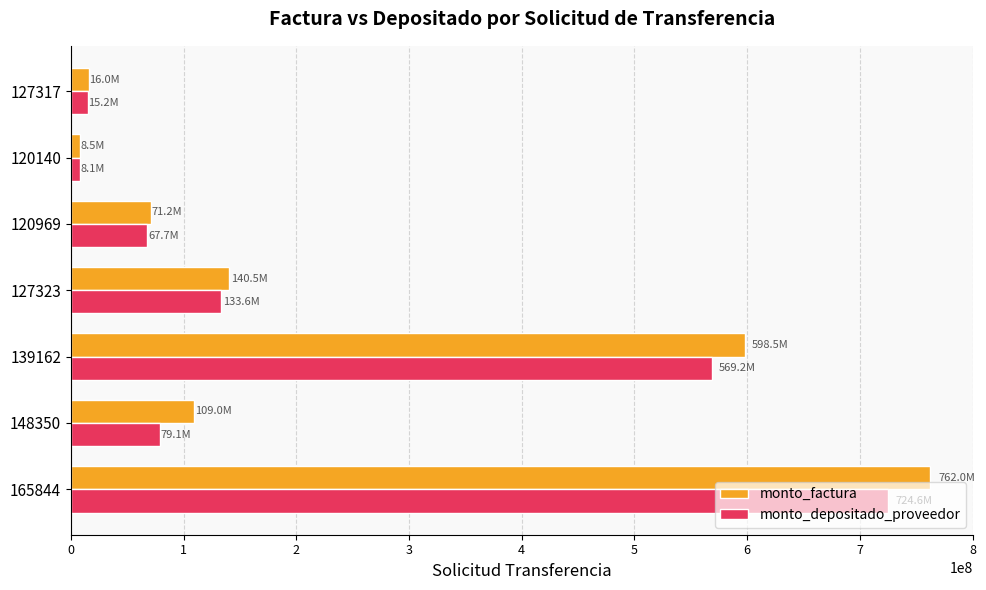

What is the average value of the monto_factura series?

243673939